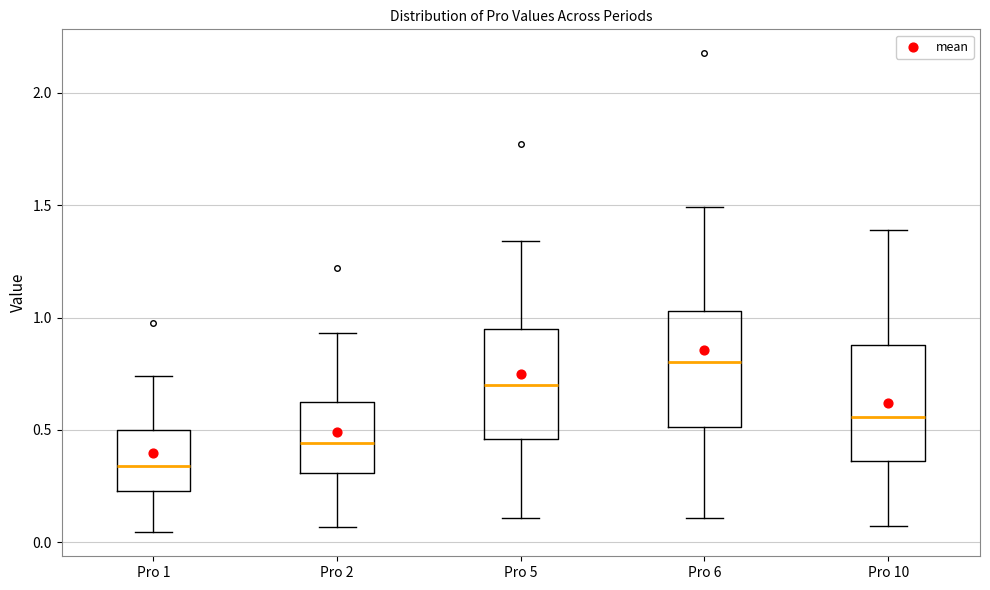

Reading left to right, read every box against the y-axis: the position of its median line, the range the box covers, and the ends of its whiskers. The values are not printed on the chart, so give them approximately, as read against the axis.

Pro 1: median 0.35, box 0.25 to 0.50, whiskers 0.05 to 0.75
Pro 2: median 0.45, box 0.30 to 0.65, whiskers 0.05 to 0.95
Pro 5: median 0.70, box 0.45 to 0.95, whiskers 0.10 to 1.35
Pro 6: median 0.80, box 0.50 to 1.05, whiskers 0.10 to 1.50
Pro 10: median 0.55, box 0.35 to 0.90, whiskers 0.05 to 1.40